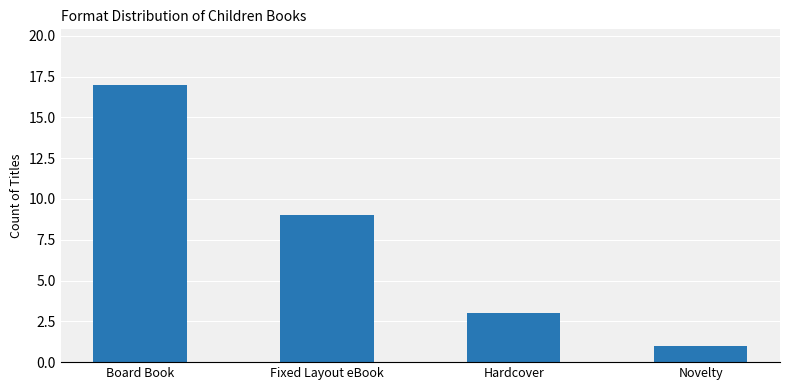

Reading left to right, transcribe all the data shown in this chart.

Board Book=17	Fixed Layout eBook=9	Hardcover=3	Novelty=1